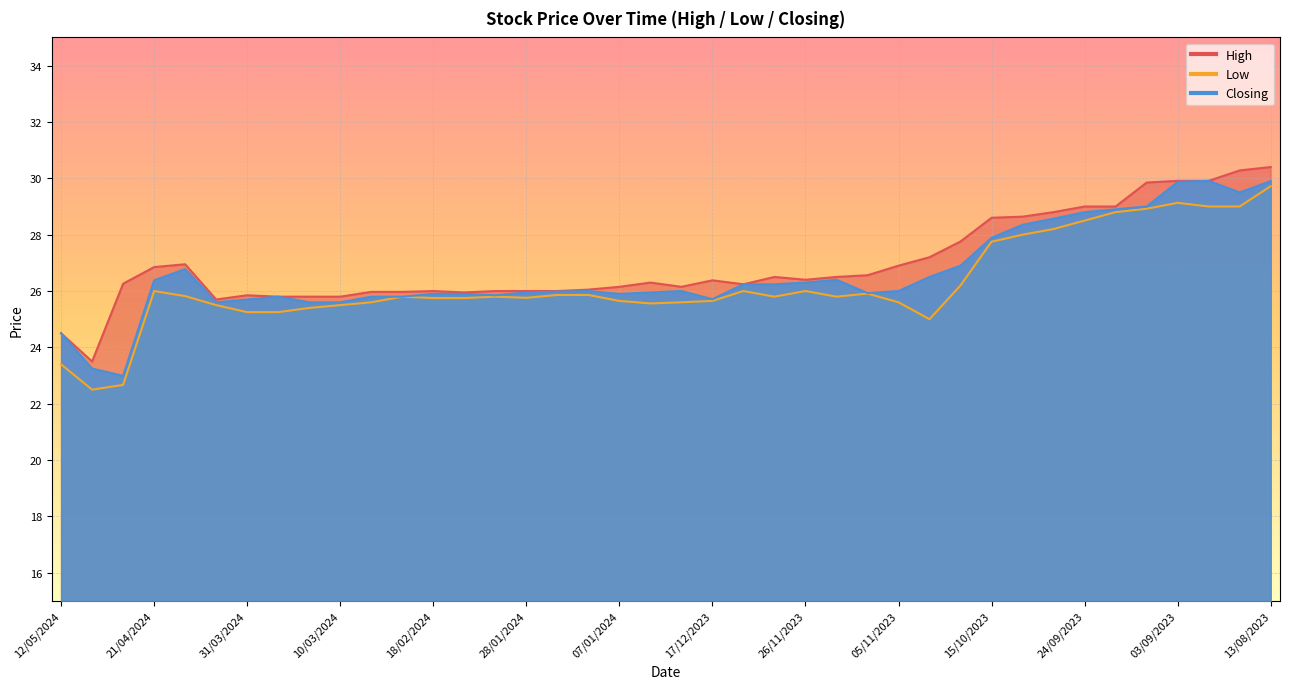

Is the value of Low at 04/02/2024 greater than the value of Closing at 10/03/2024?

Yes